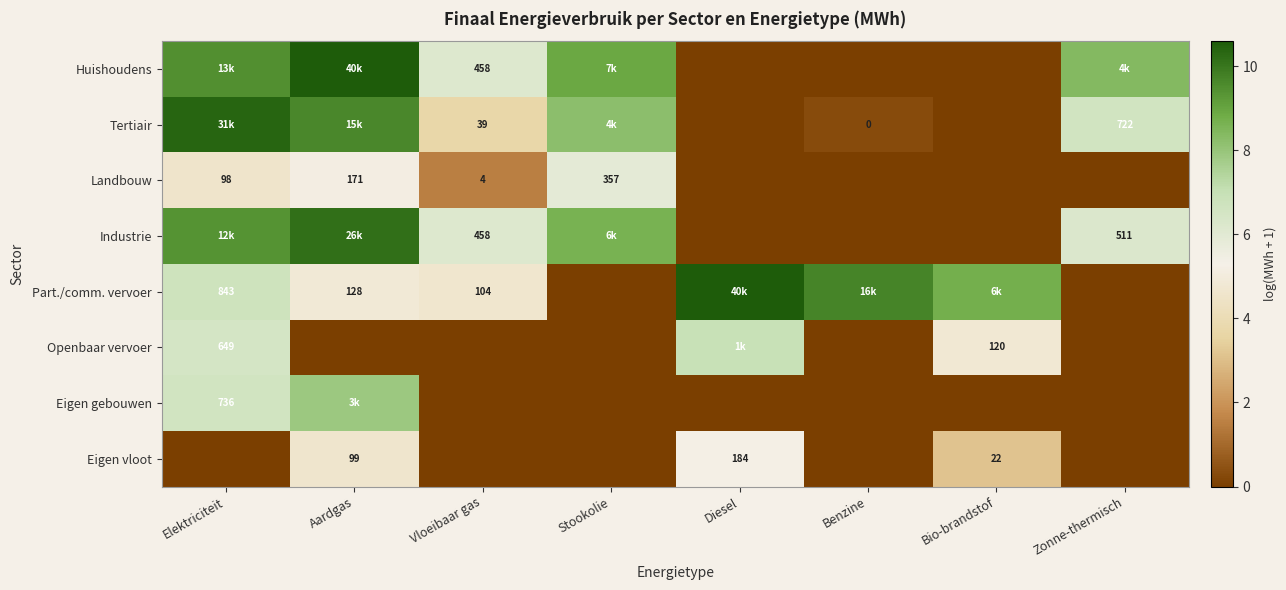

How many positive values does the Tertiair series have?

6